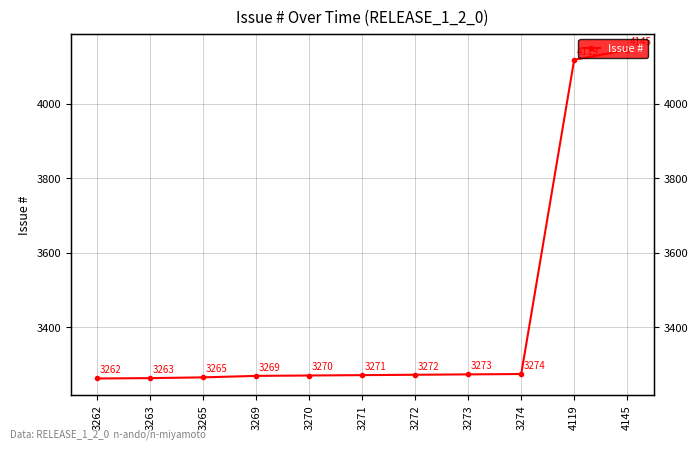

What is the difference between the maximum and minimum values?

883